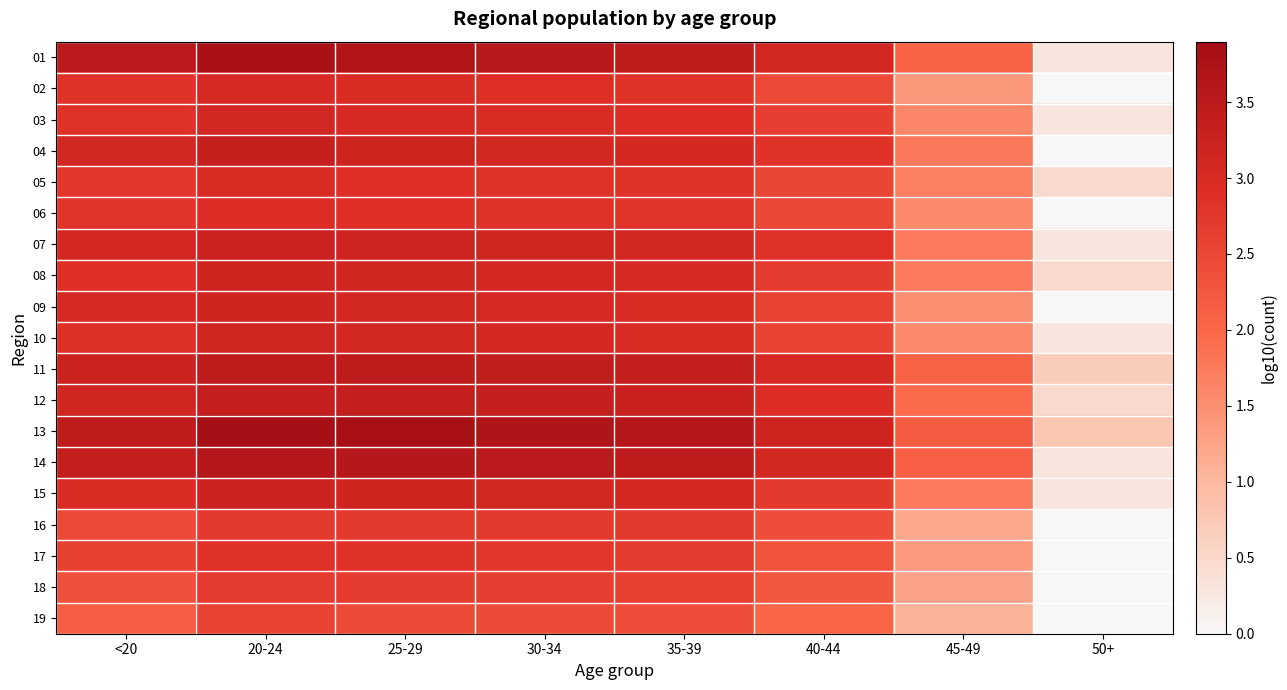

How many series are shown in this chart?

19